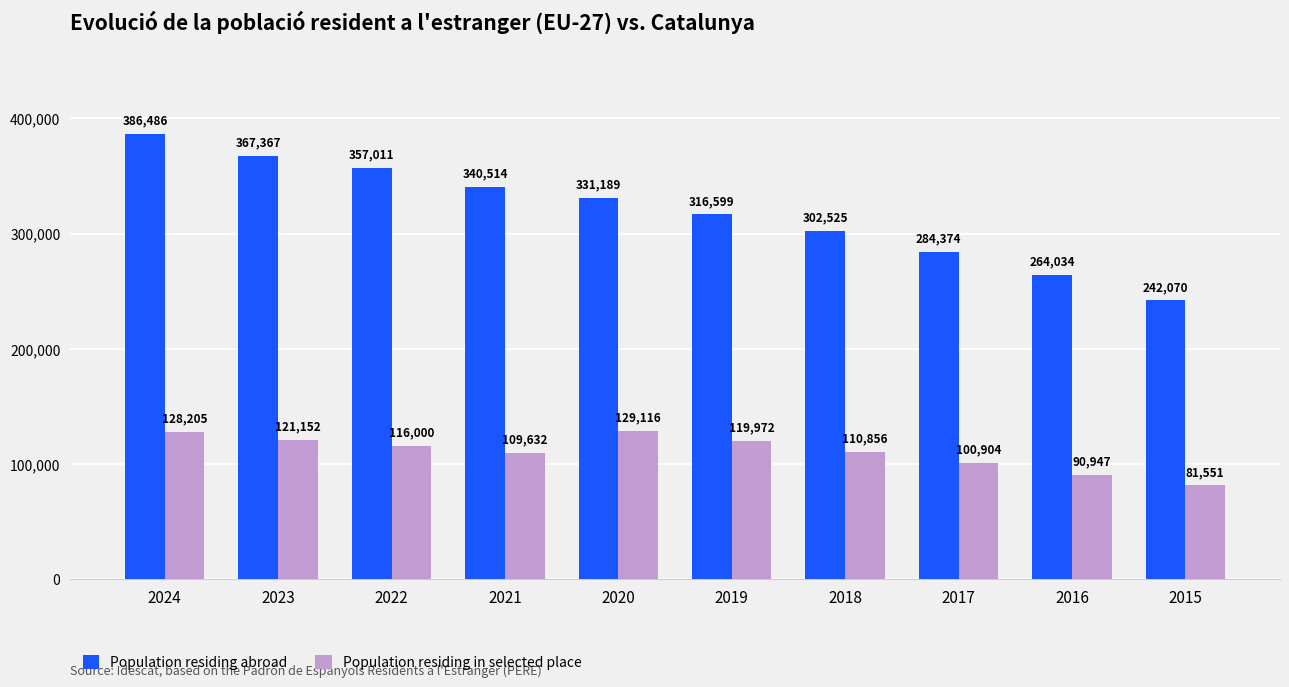

Is the value of Population residing in selected place at 2015 greater than the value of Population residing abroad at 2019?

No